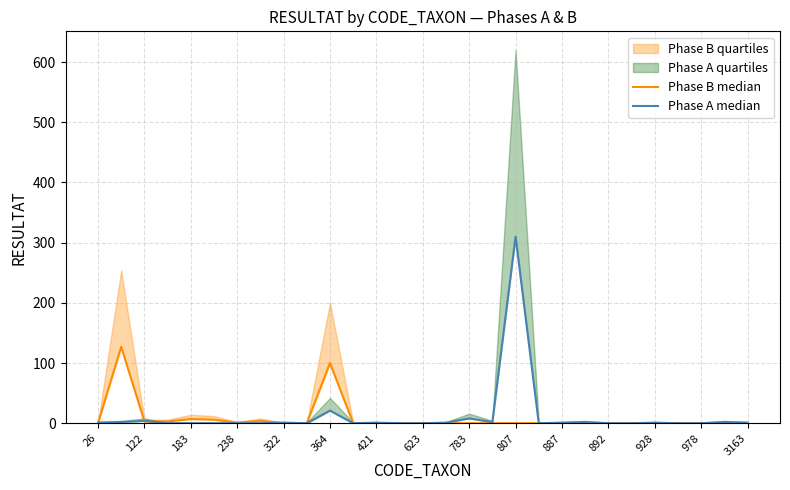

Is it true that Phase B median equals 0 at 15?

True